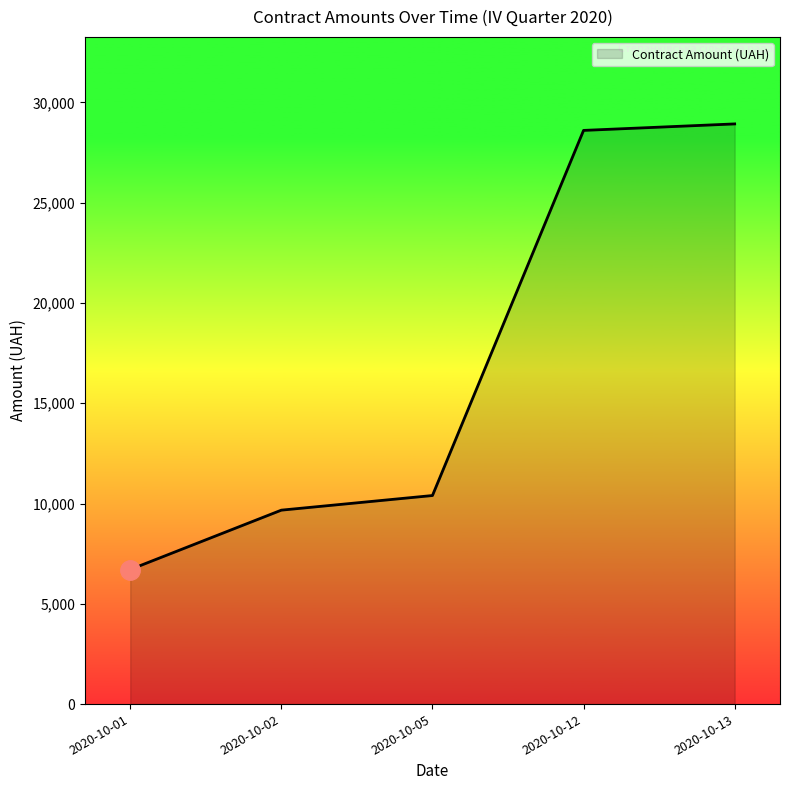

Rank the categories by value from lowest to highest.

2020-10-01, 2020-10-02, 2020-10-05, 2020-10-12, 2020-10-13